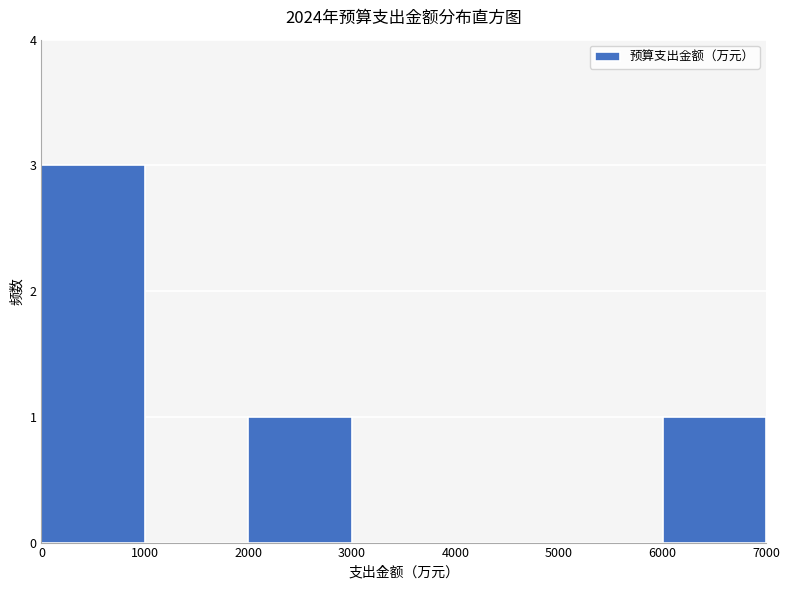

Reading left to right, list every bar in this chart as the range it spans on the x-axis followed by its height. The values are not printed on the chart, so give them approximately, as read against the axis.

0 to 1000: 3
1000 to 2000: 0
2000 to 3000: 1
3000 to 4000: 0
4000 to 5000: 0
5000 to 6000: 0
6000 to 7000: 1